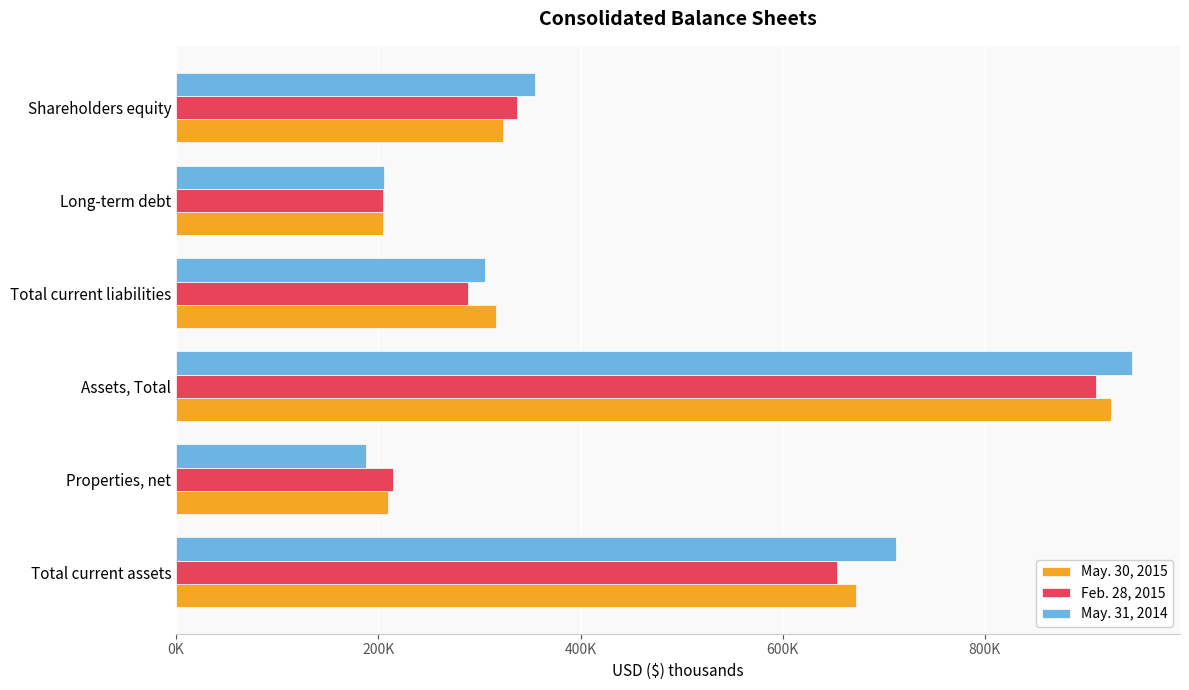

What position from the left is Assets, Total?

3